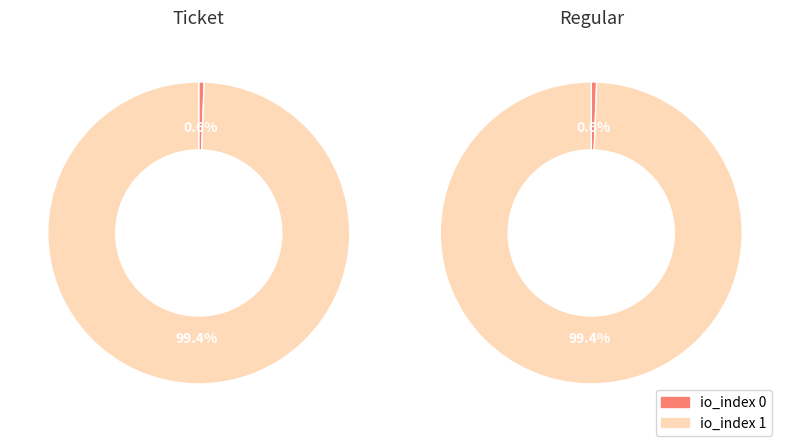

Is there any slice that represents more than half of the pie?

Yes